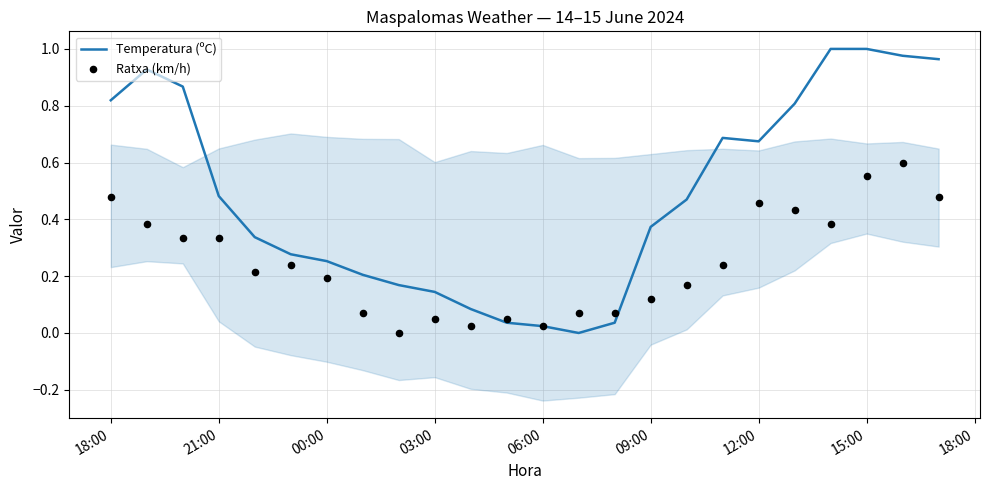

Is it true that Temperatura (ºC) equals 1.2 at 18:00?

False